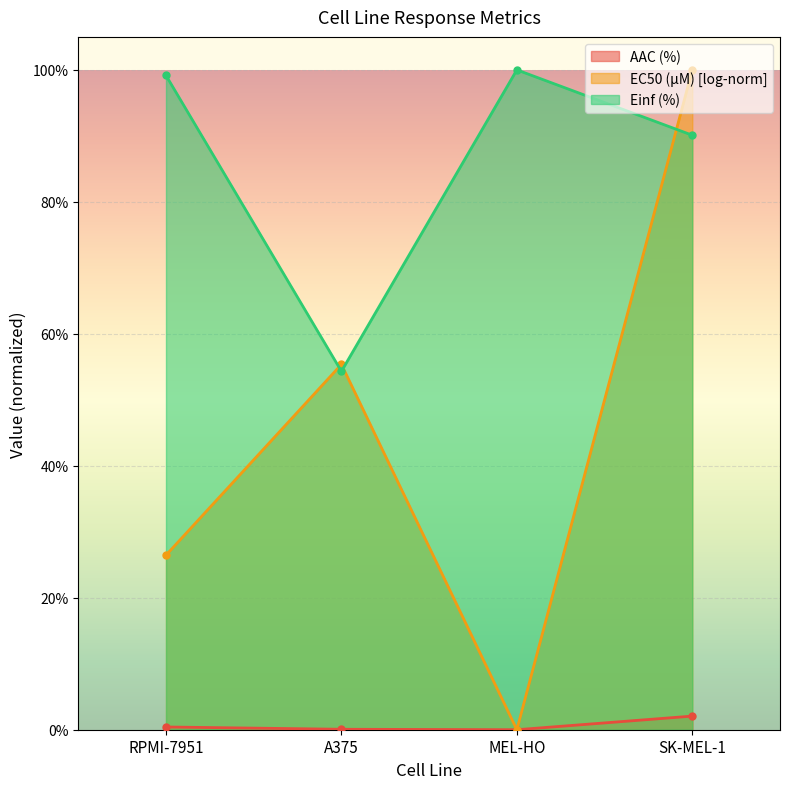

How many lines are shown in the chart?

3